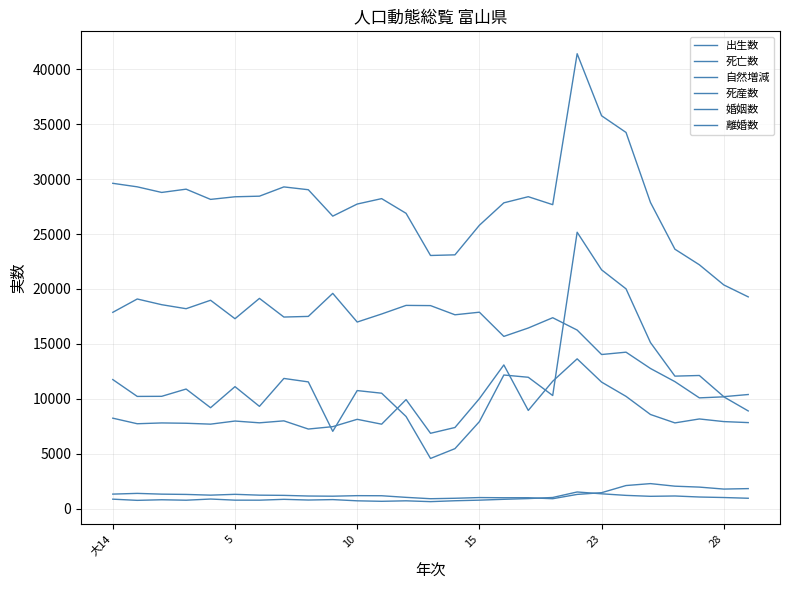

At which label is 婚姻数 closest to 10248?

21